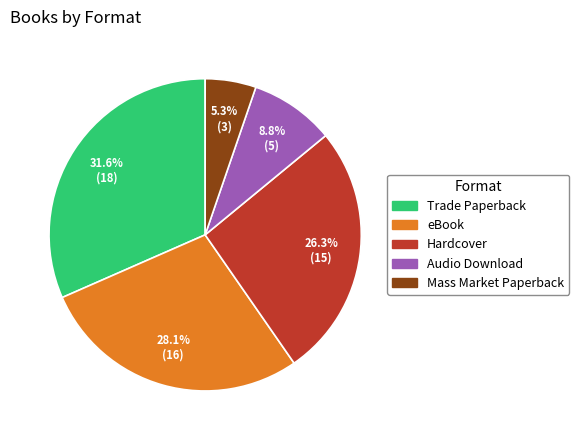

Is it true that Trade Paperback is 39% of the pie?

False